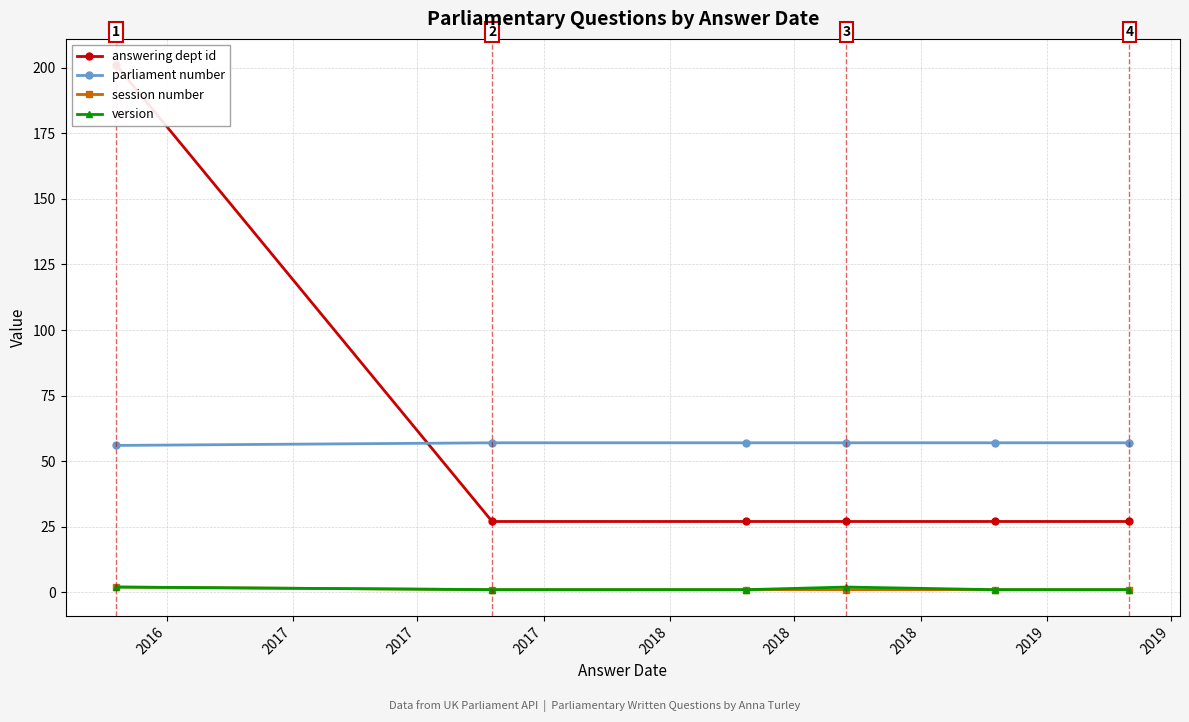

How many data points does each series have?

6